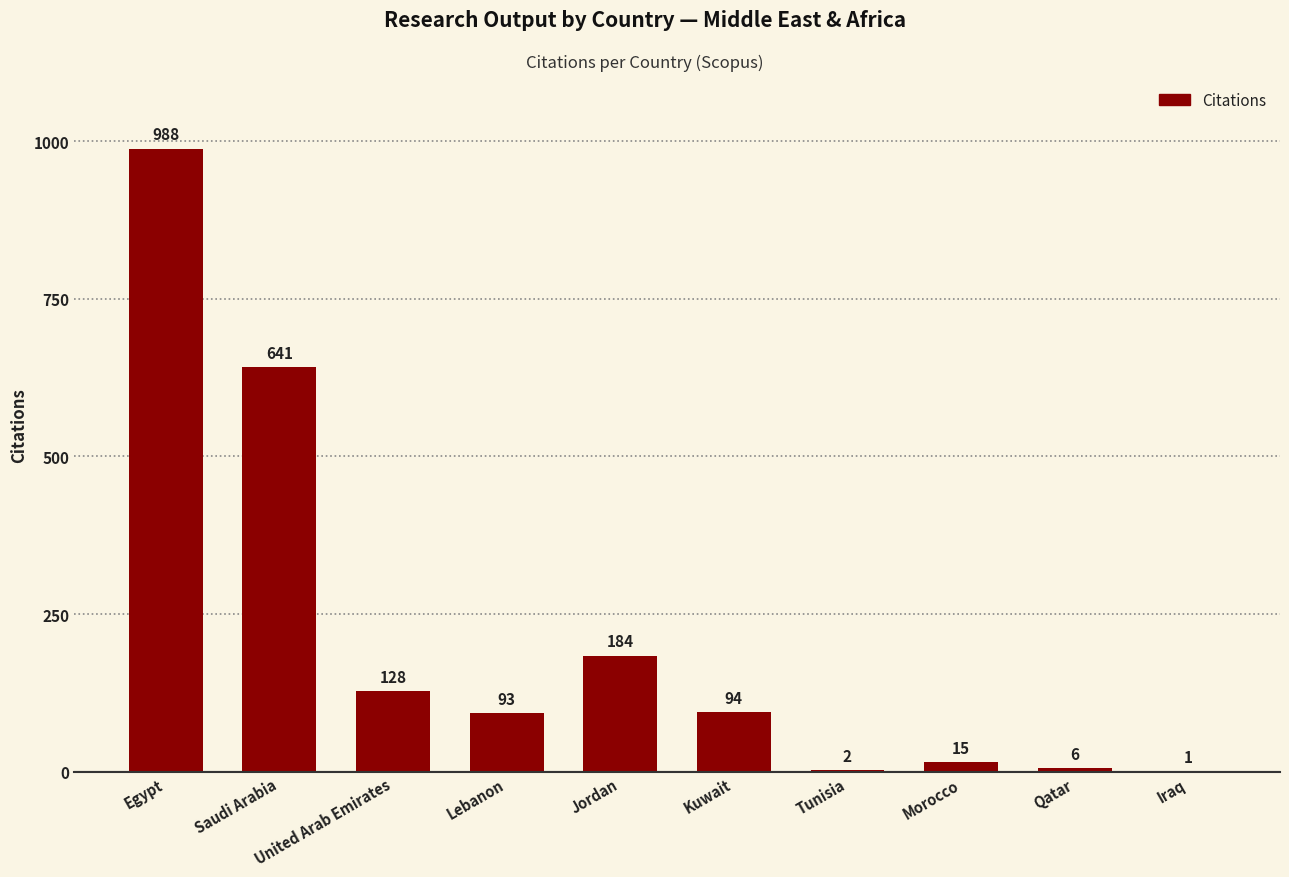

What is the sum of the values at Qatar and United Arab Emirates?

134